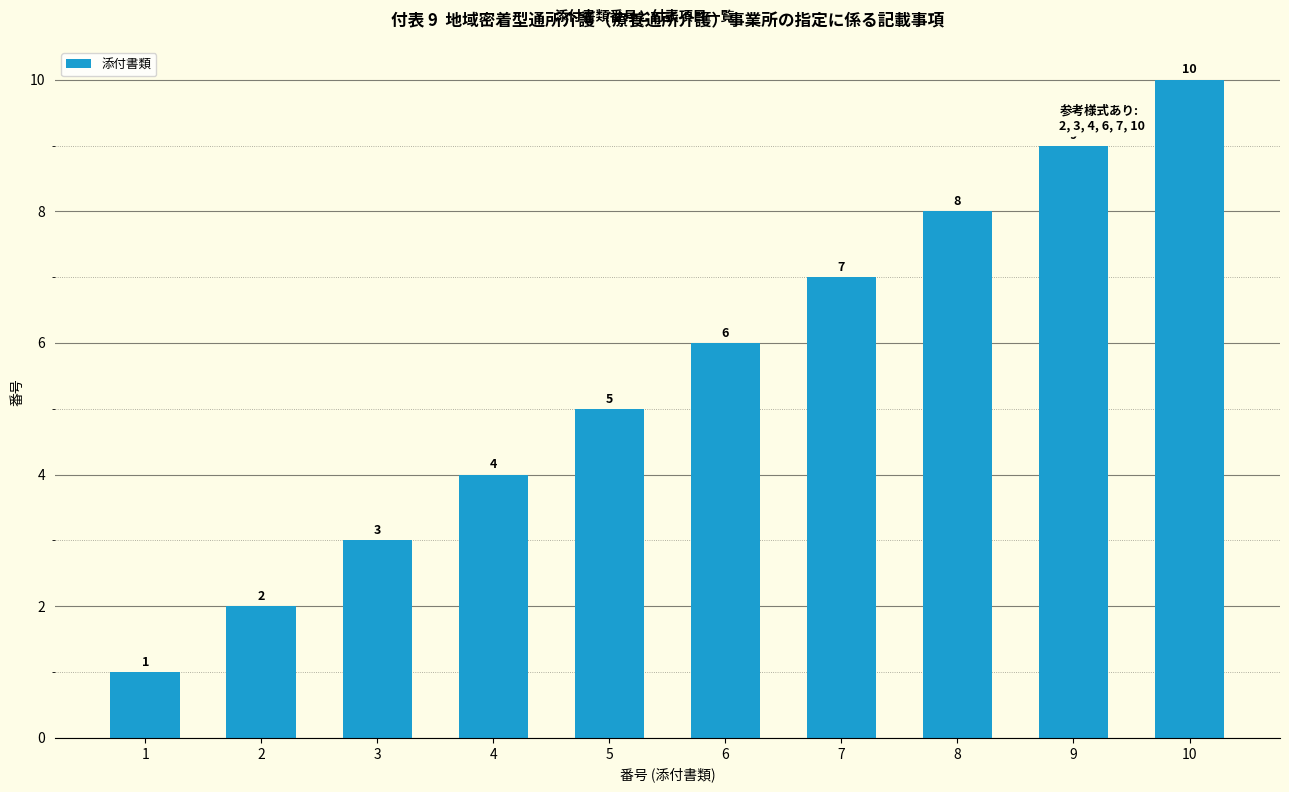

Read the value at 8.

8